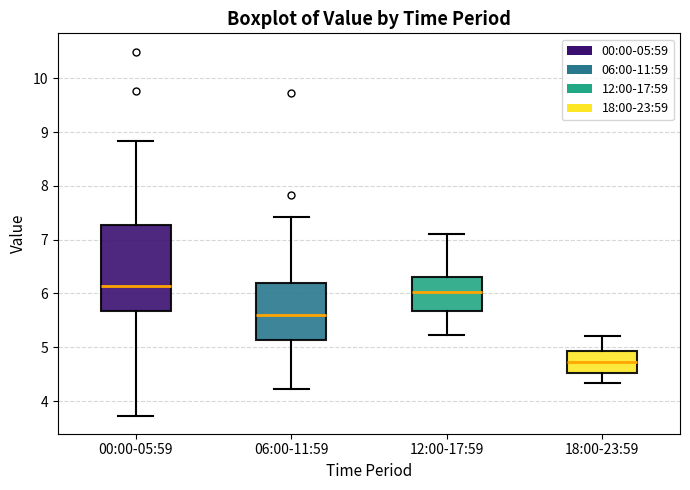

Reading left to right, read every box against the y-axis: the position of its median line, the range the box covers, and the ends of its whiskers. The values are not printed on the chart, so give them approximately, as read against the axis.

00:00-05:59: median 6.1, box 5.7 to 7.3, whiskers 3.7 to 8.8
06:00-11:59: median 5.6, box 5.1 to 6.2, whiskers 4.2 to 7.4
12:00-17:59: median 6.0, box 5.7 to 6.3, whiskers 5.2 to 7.1
18:00-23:59: median 4.7, box 4.5 to 4.9, whiskers 4.3 to 5.2